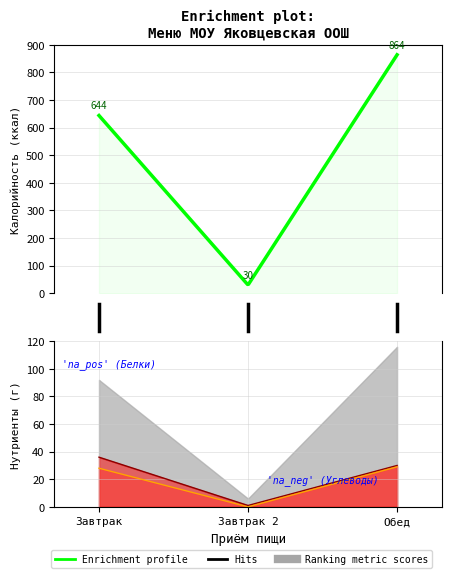

Is the value of Жиры at Обед greater than the value of Калорийность at Обед?

No